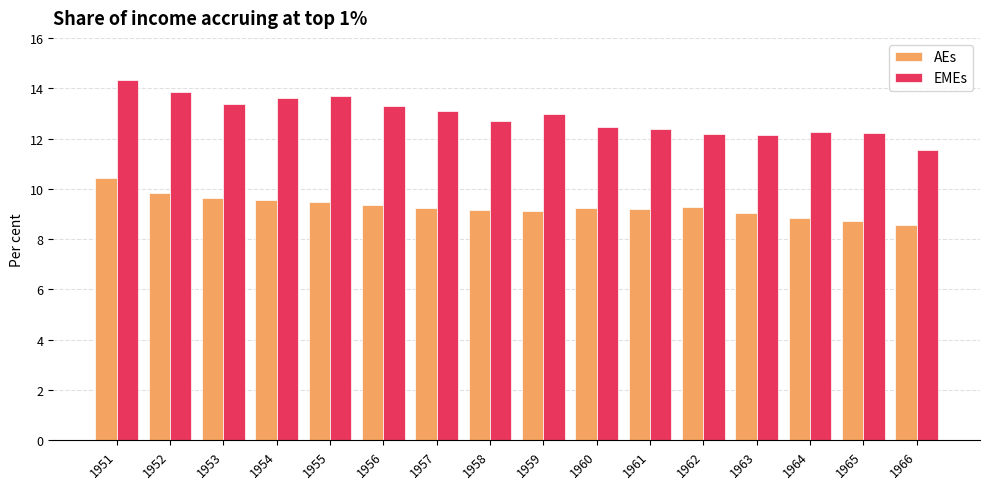

How many data points in EMEs are less than 12?

1